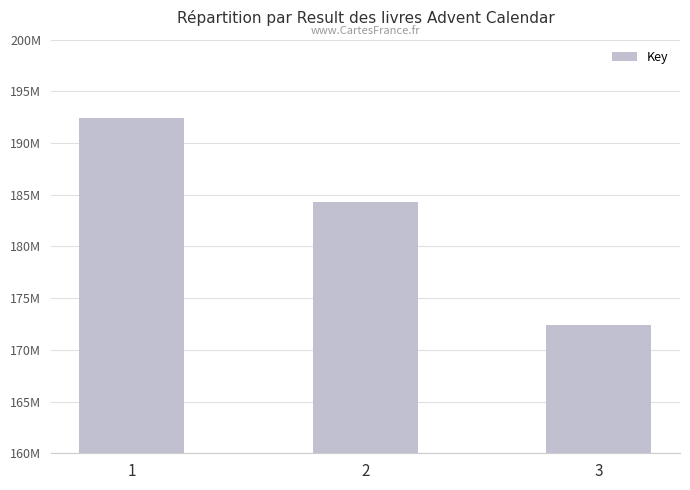

Does the chart contain any negative values?

No